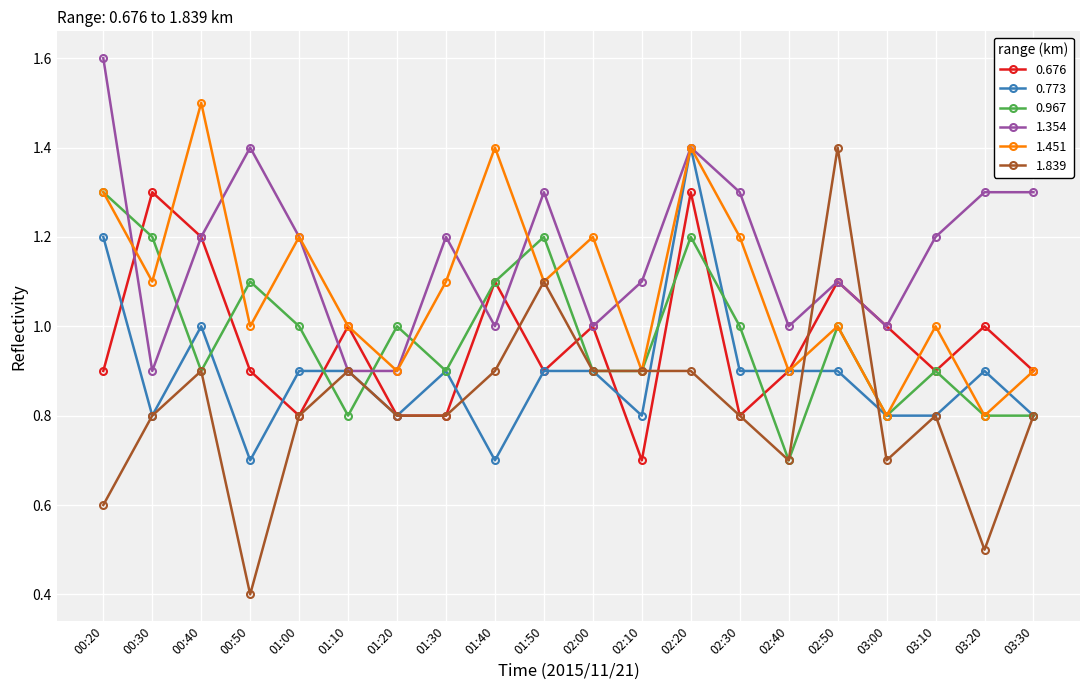

What position from the left is 00:40?

3